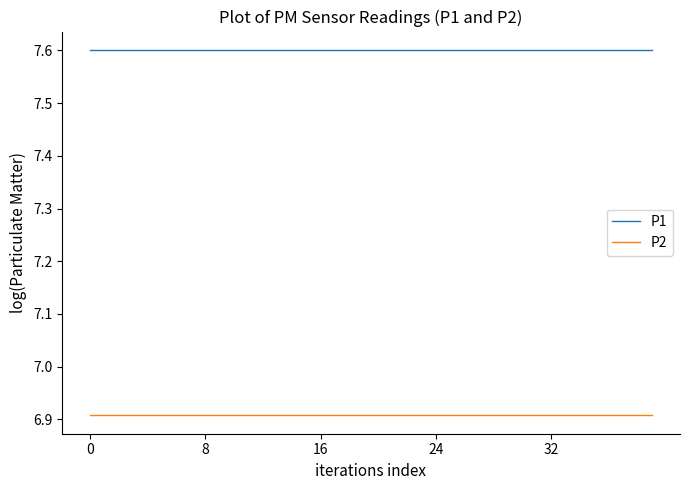

True or false: P1 and P2 cross at least once.

False